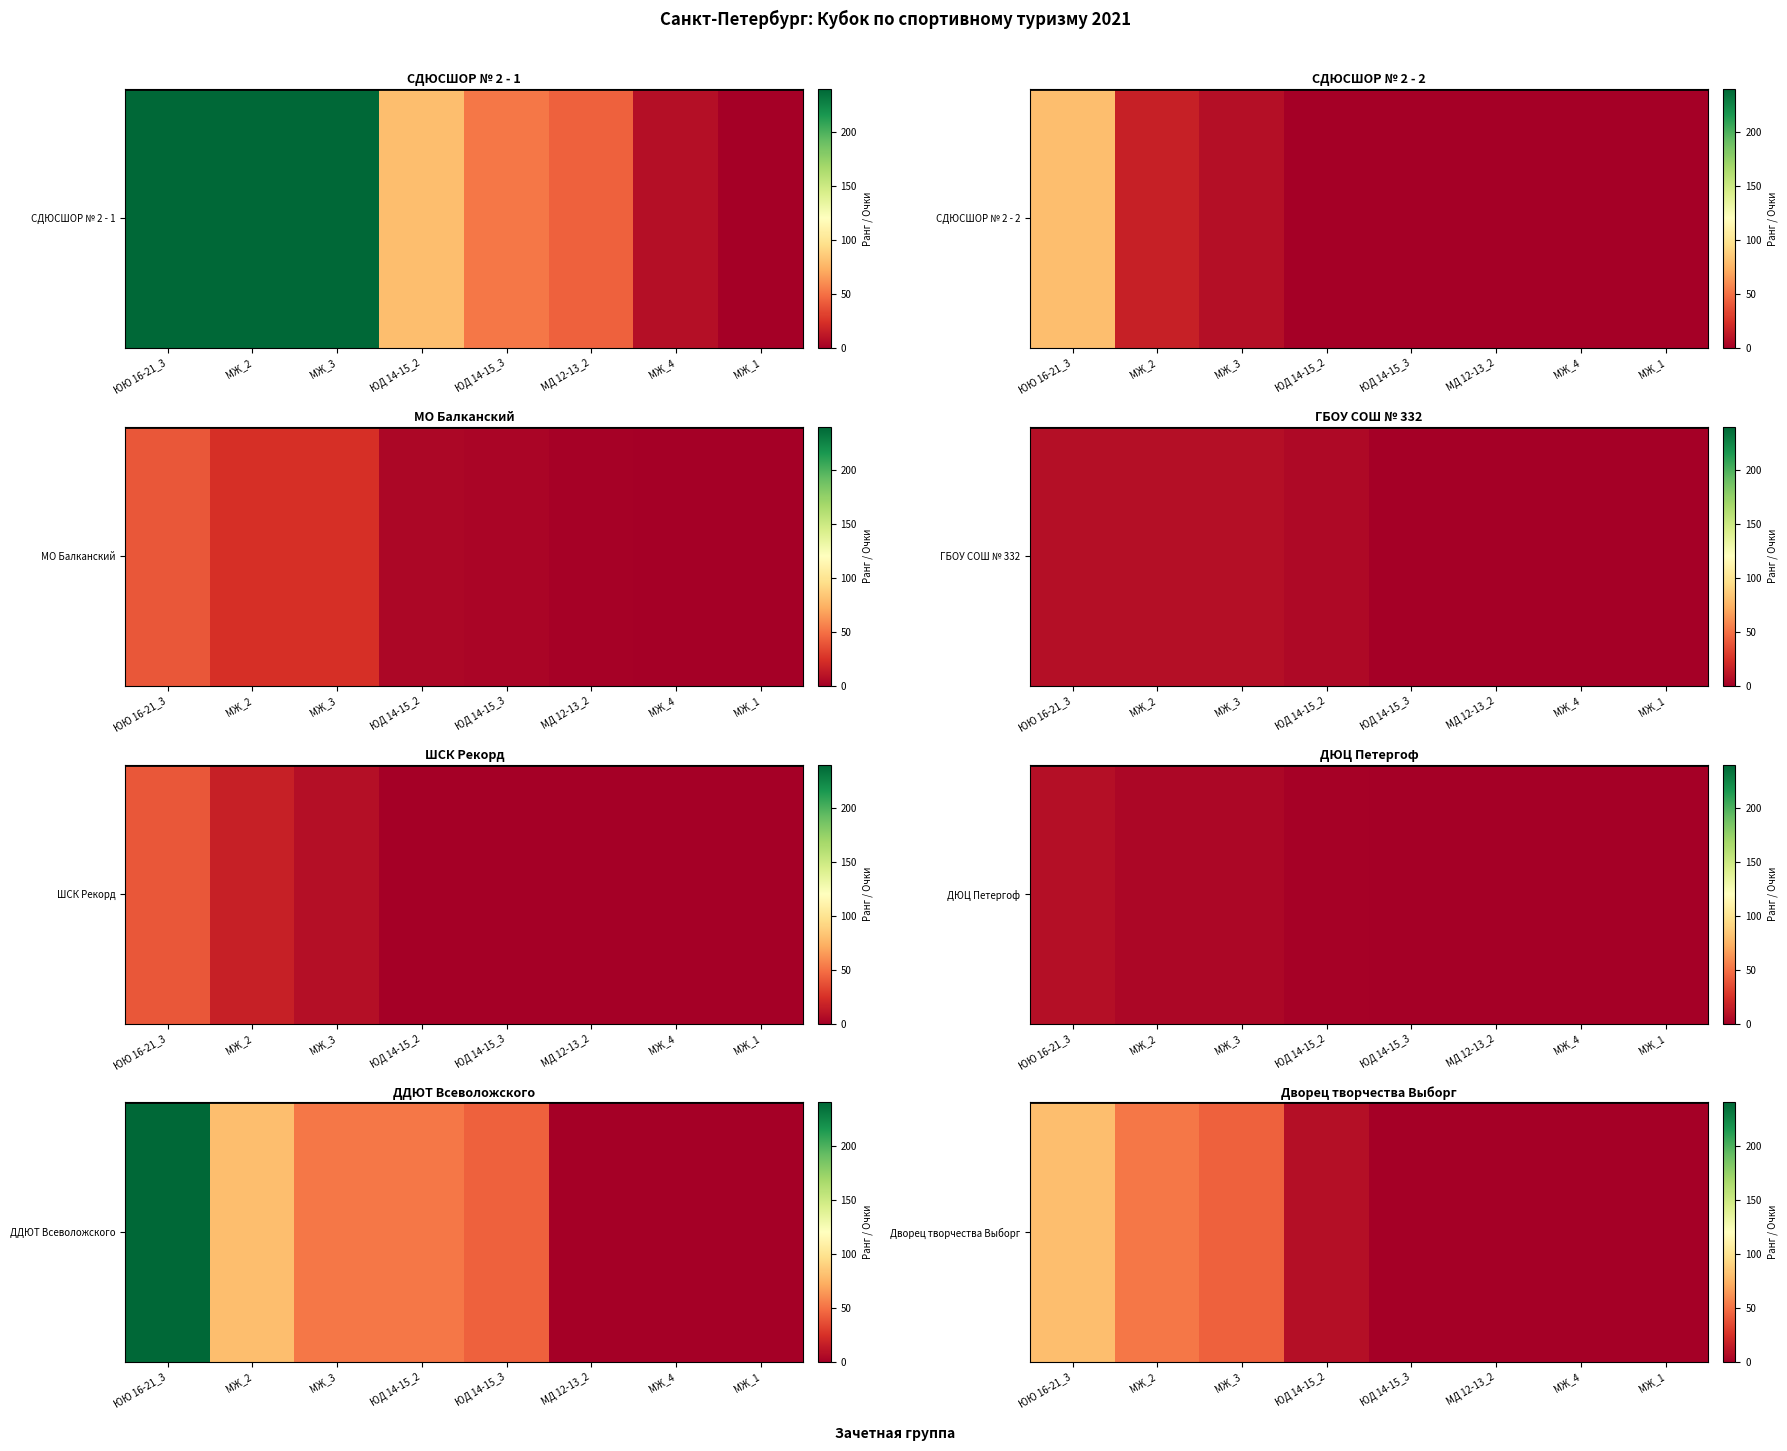

Where is the data nearest to the value 40?

МЖ_3